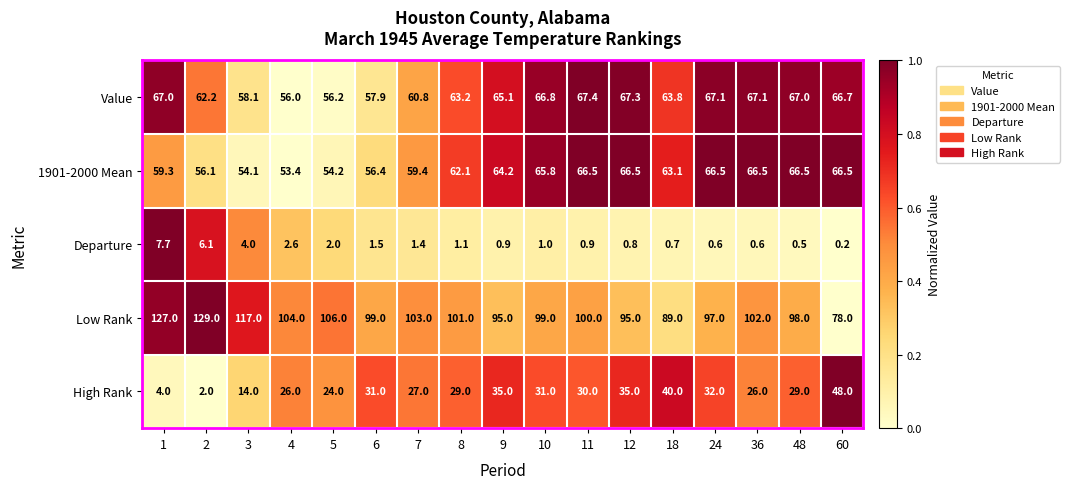

Between 48 and 60, which series saw the biggest shift?

Low Rank